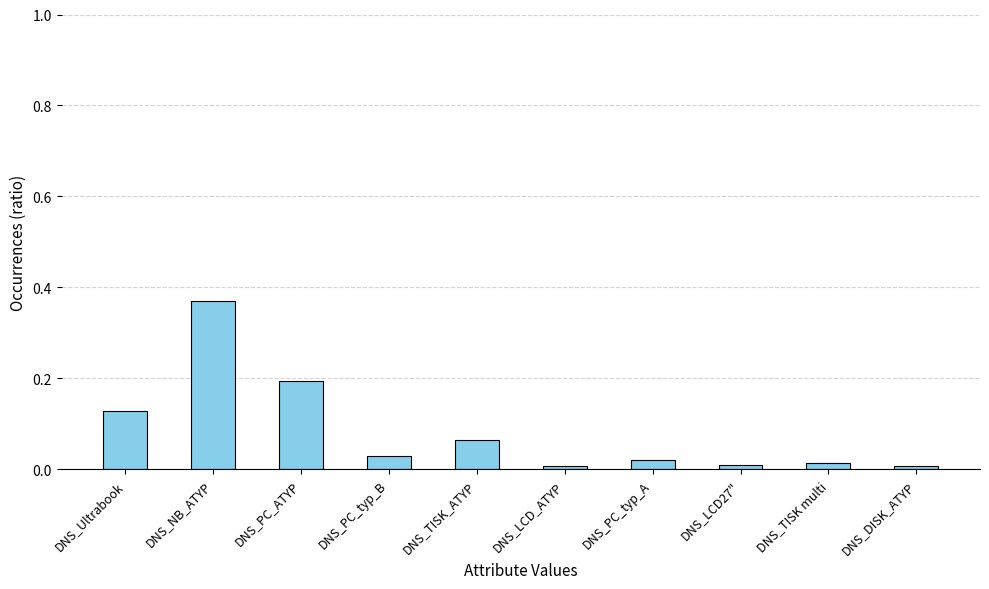

Is it true that the value at DNS_TISK multi is 0.0?

True